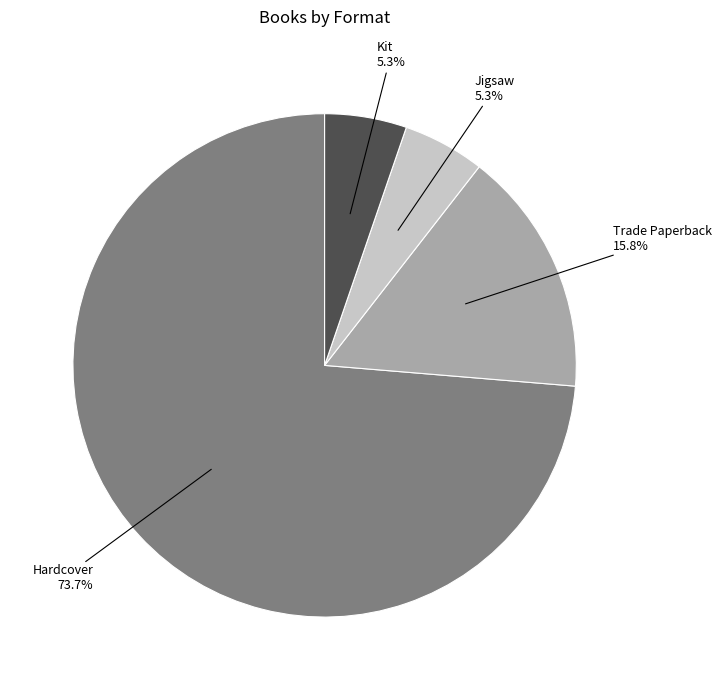

What is the ratio of the value at Trade Paperback to the value at Kit?

3.0